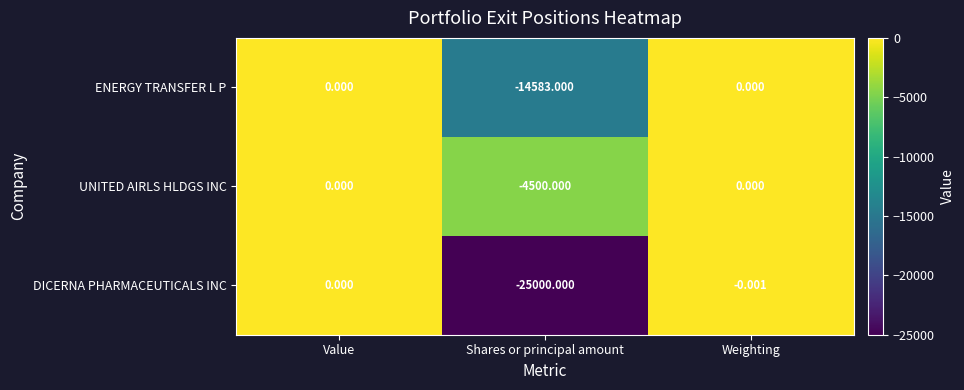

How many data points does each series have?

3